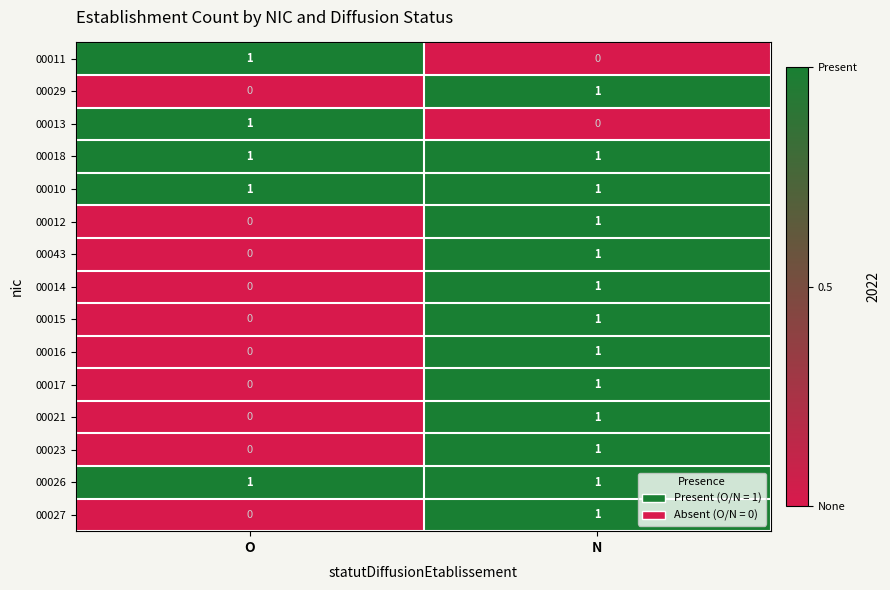

Where is 00043 nearest to the value 0?

O